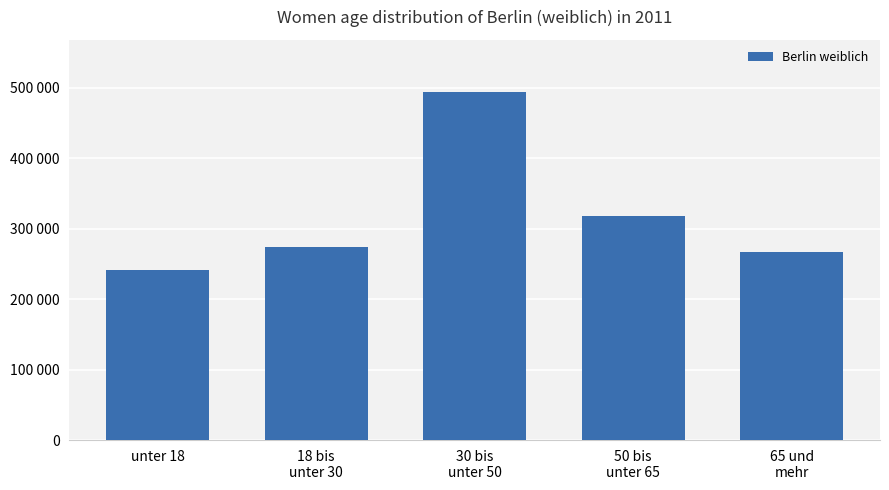

What is the label of the 1st bar from the right?

65 und
mehr